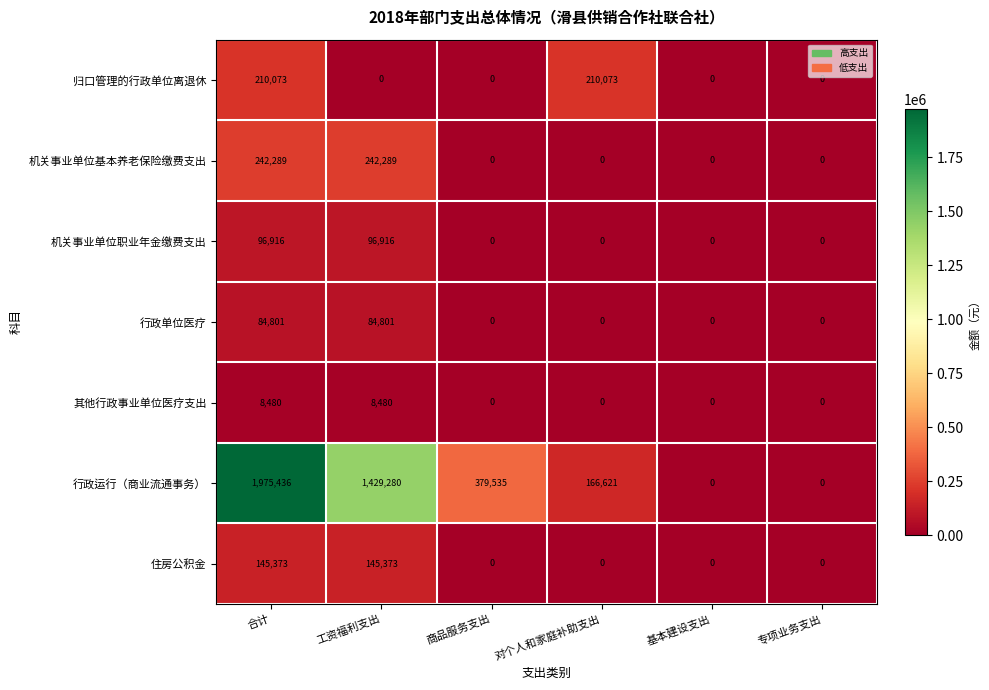

Count the 机关事业单位基本养老保险缴费支出 values in the range 0 to 242289.

6